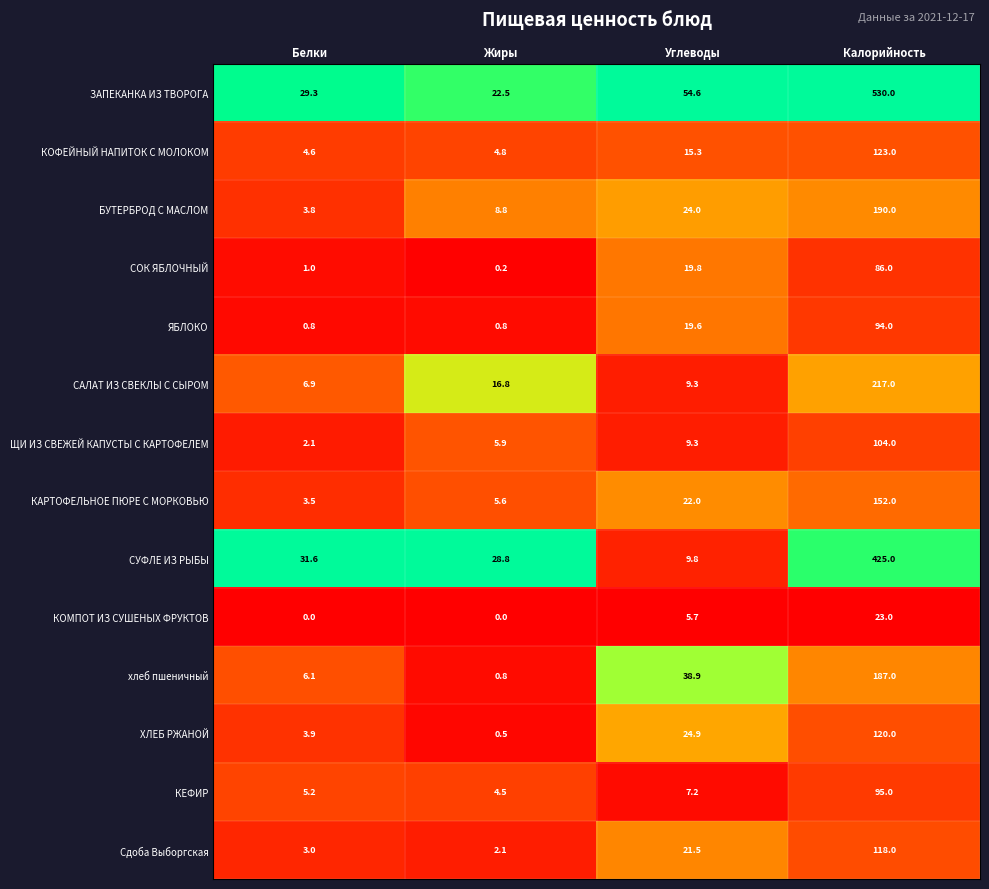

What is the approximate value of БУТЕРБРОД С МАСЛОМ at Жиры?

8.8